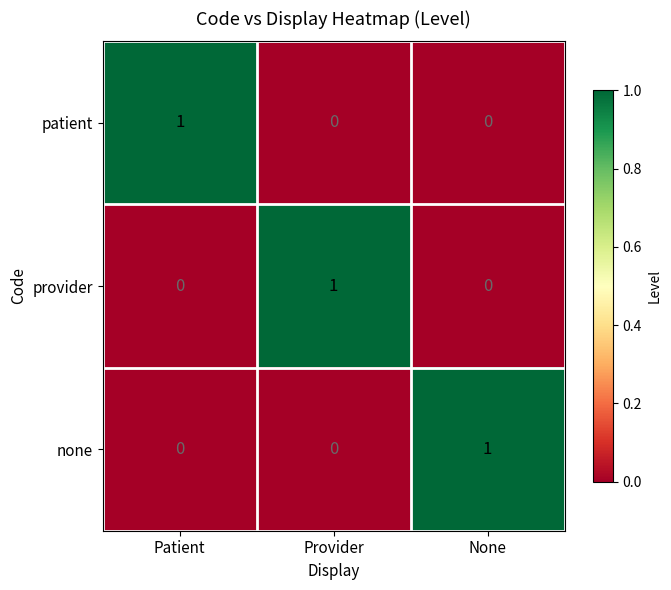

Reading left to right, what are all the values shown in this chart?

patient: Patient=1	Provider=0	None=0
provider: Patient=0	Provider=1	None=0
none: Patient=0	Provider=0	None=1